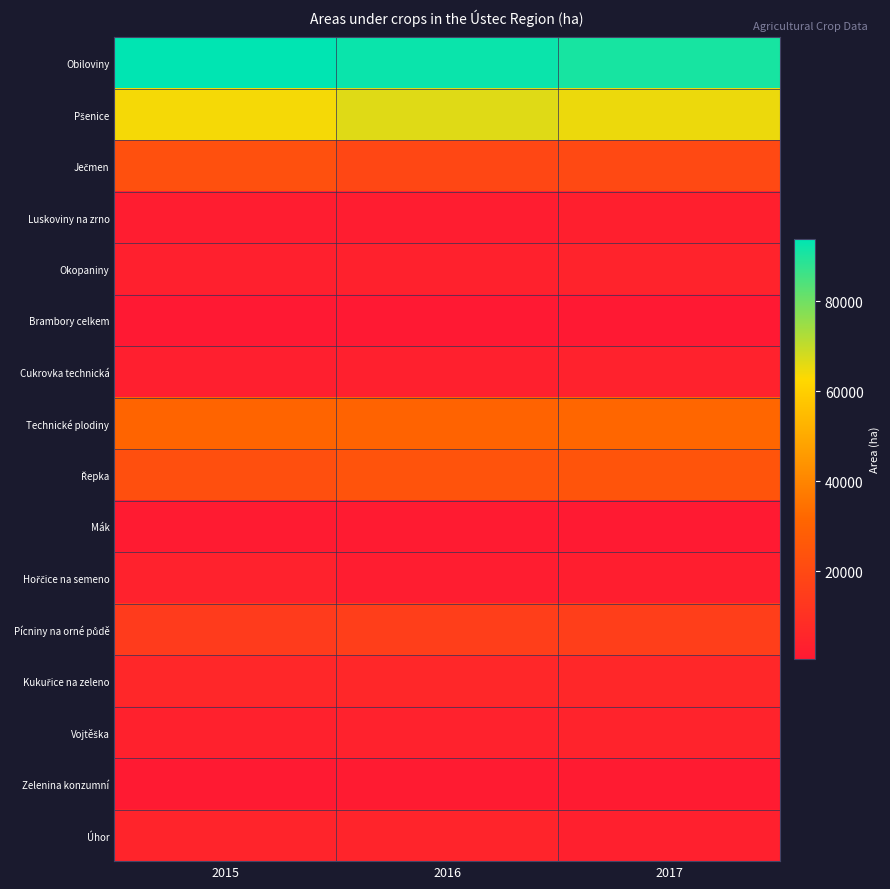

At which category does the chart reach its minimum across all series?

2015